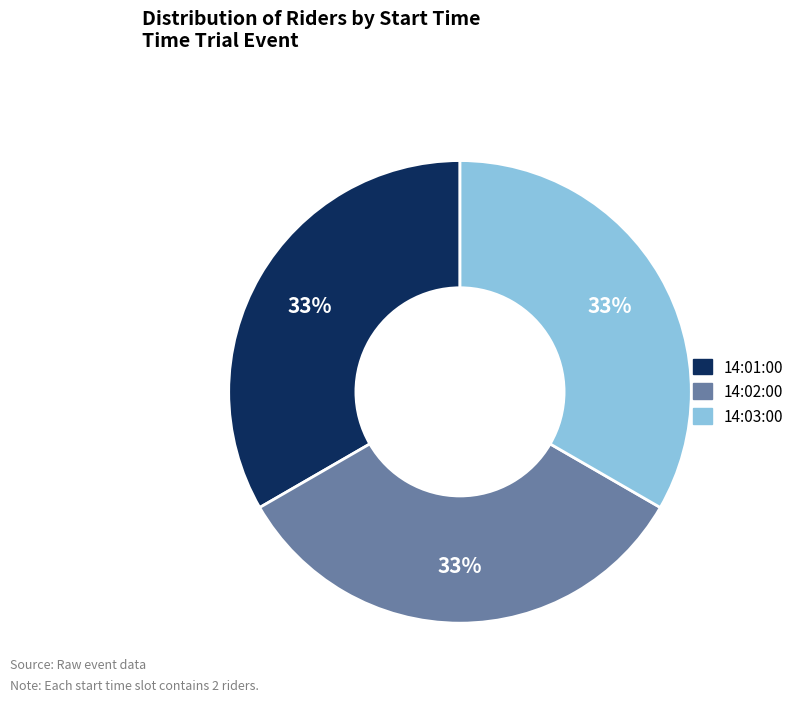

Is there a majority slice in this chart?

No